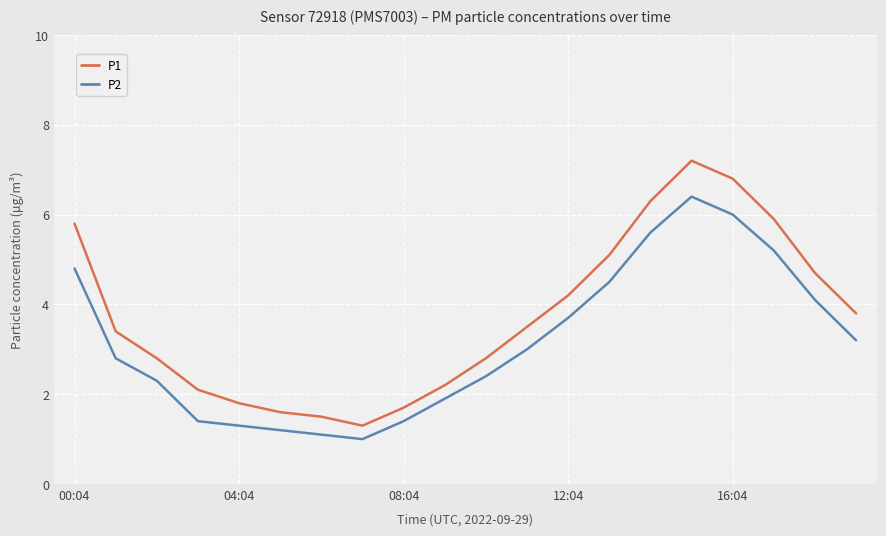

What is the difference between the maximum and minimum values in the P2 series?

5.4